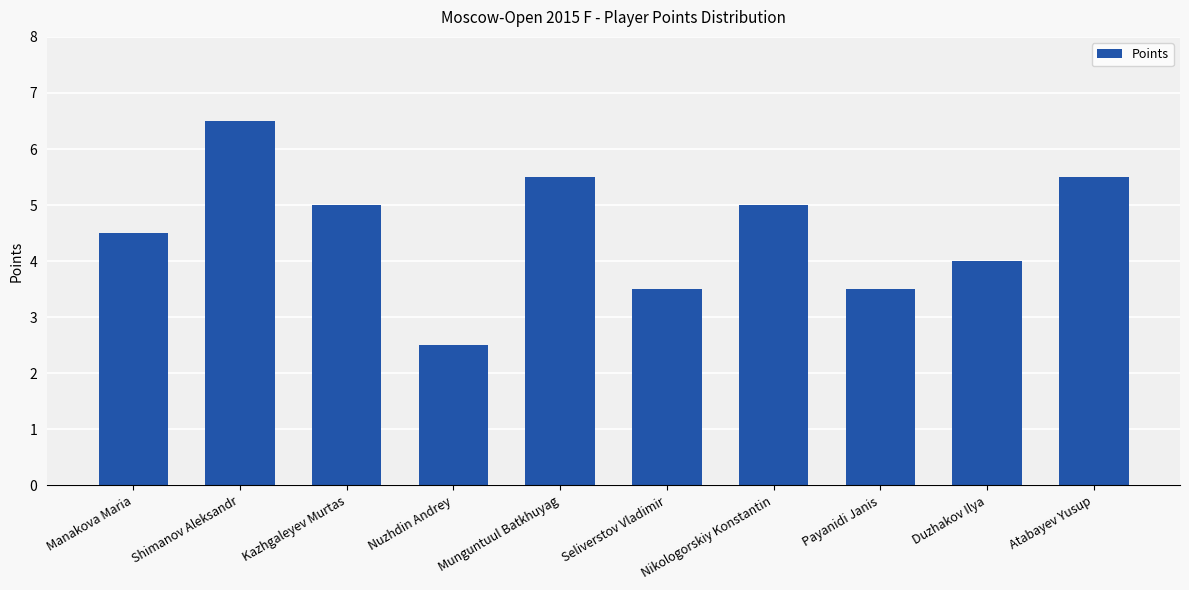

What is the value of the 8th bar from the left?

3.5